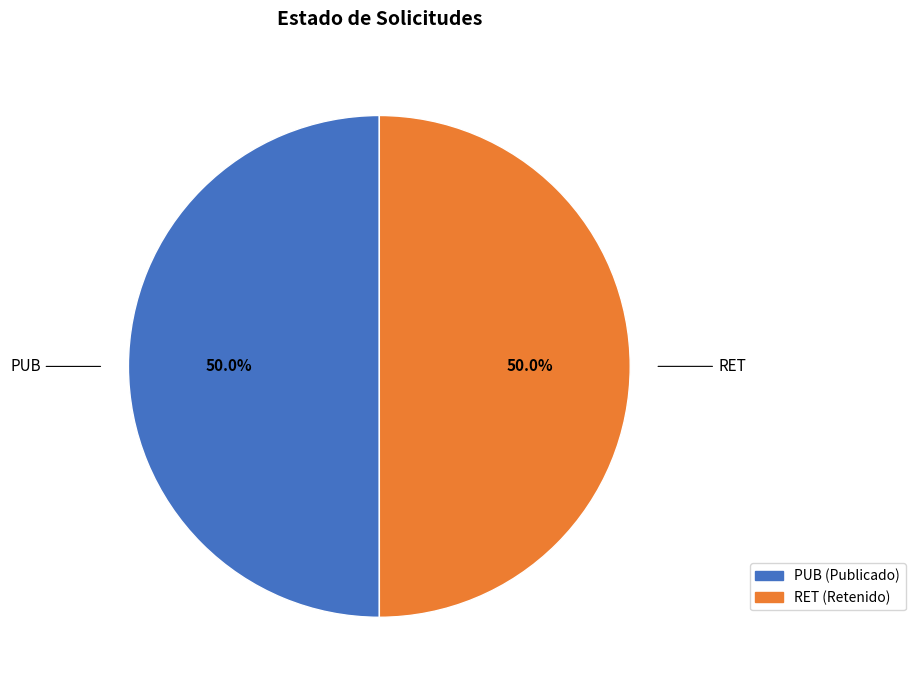

Count the number of slices in the pie.

2